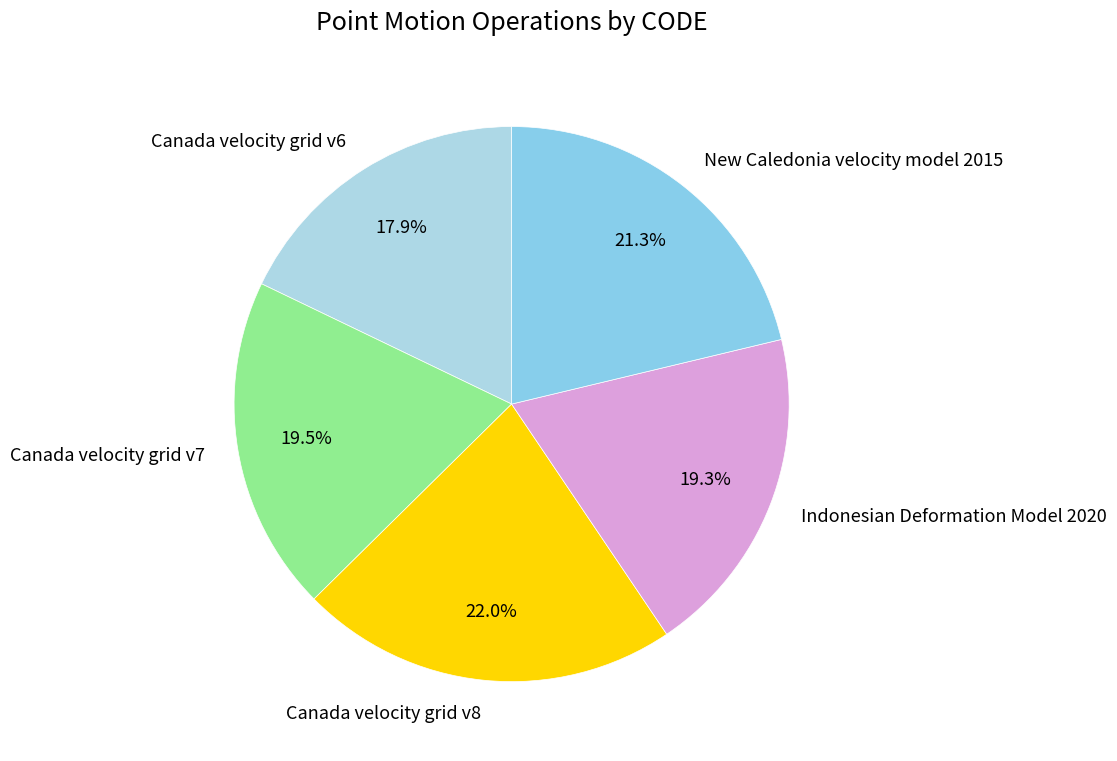

Does Canada velocity grid v8 account for over 50% of the chart?

No